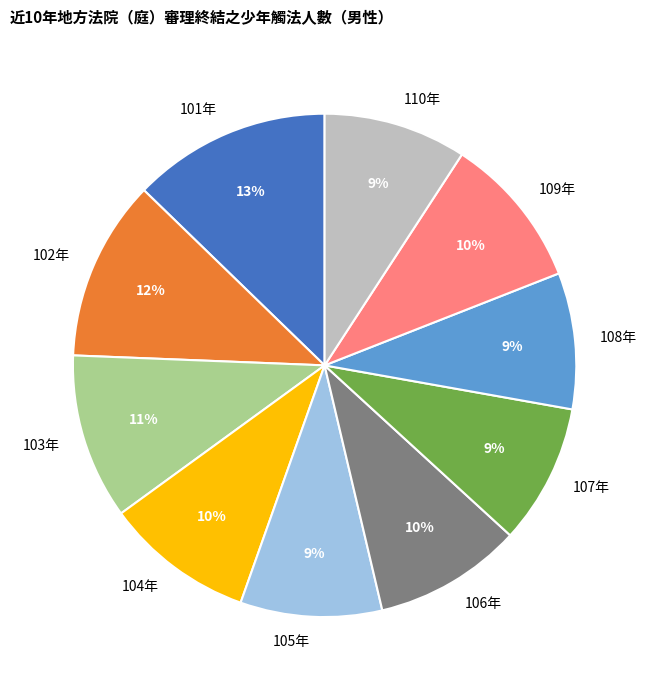

Count the number of slices in the pie.

10